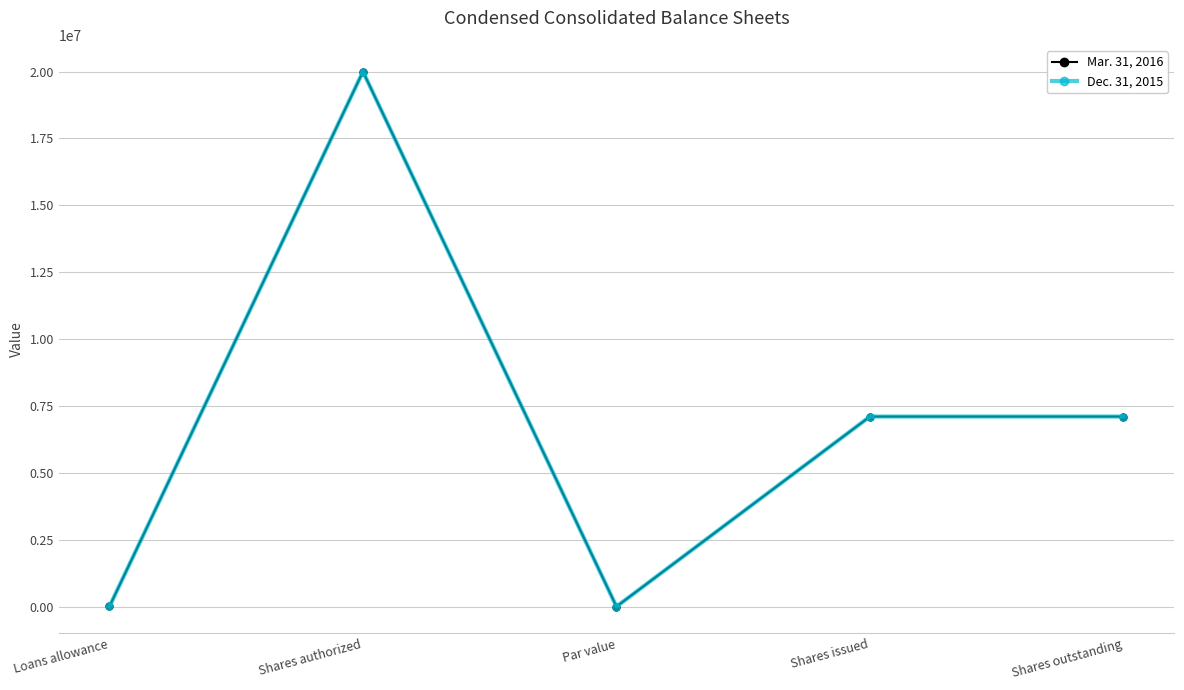

At which category is the sum across all series the highest?

Shares authorized